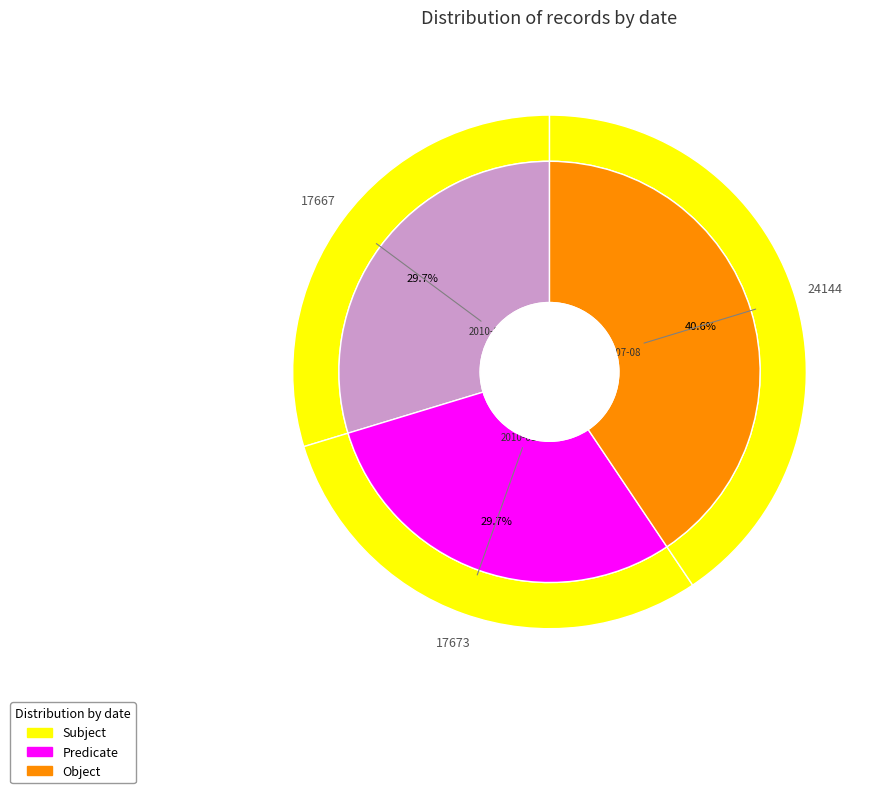

To the nearest percent, what is the difference between the 2014-07-08 and 2010-01-13 slice percentages?

11%